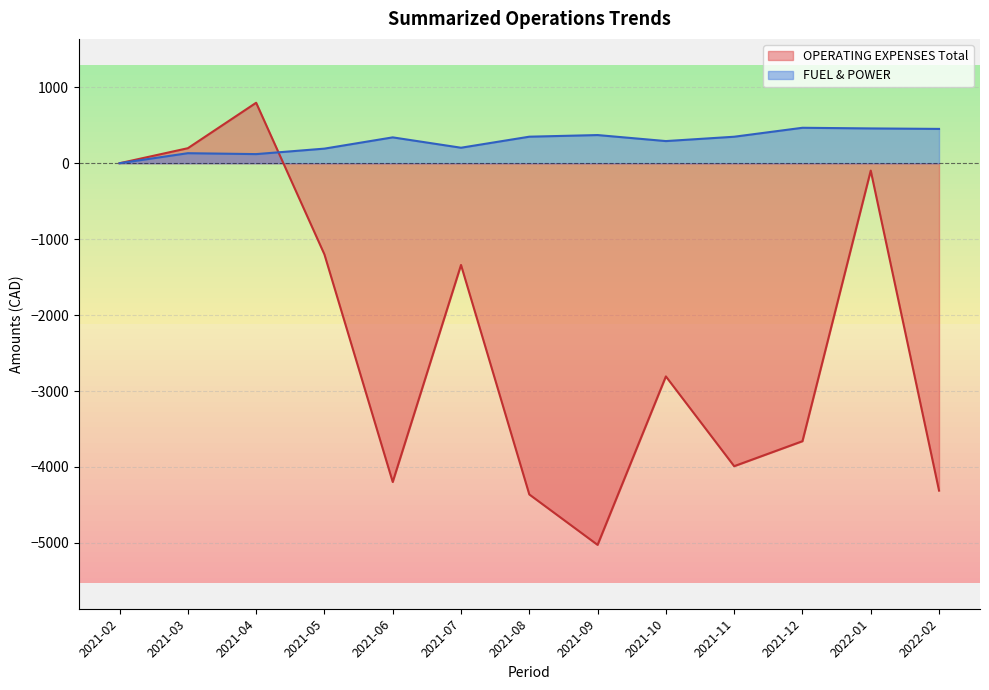

What is the difference between the highest and lowest values at 2022-02?

4763.7